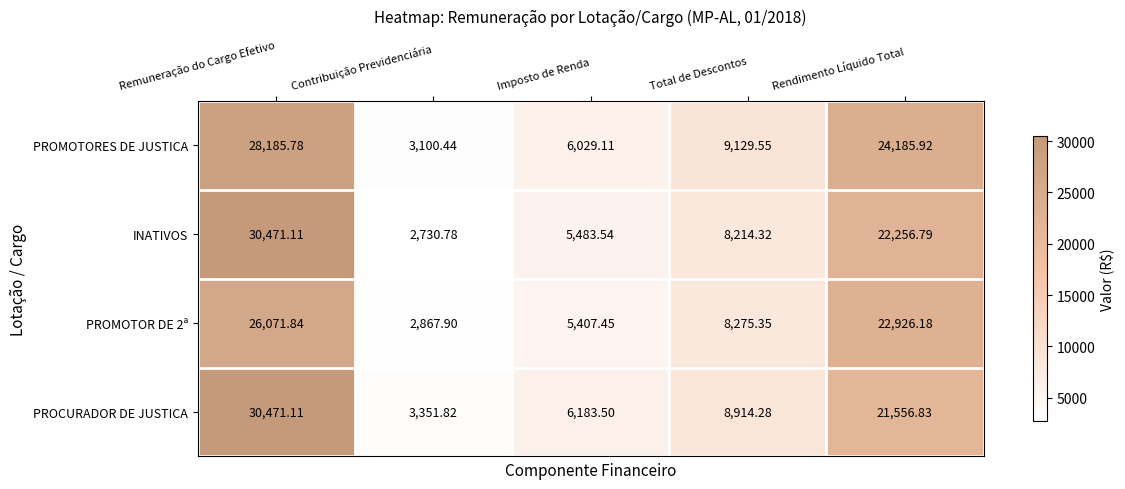

Which series changed the most between Contribuição Previdenciária and Imposto de Renda?

PROMOTORES DE JUSTICA